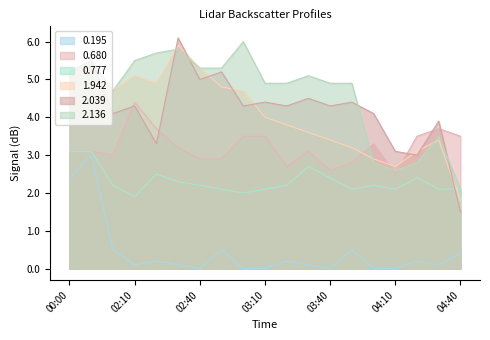

Which series has the largest total across all categories?

2.136